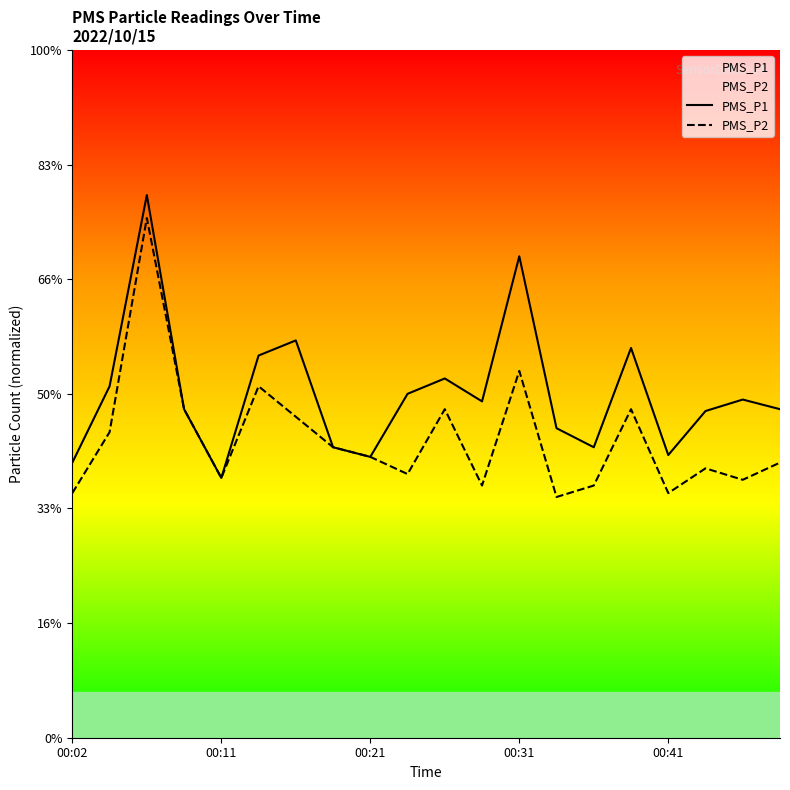

At which category does PMS_P2 reach its first local valley?

00:11